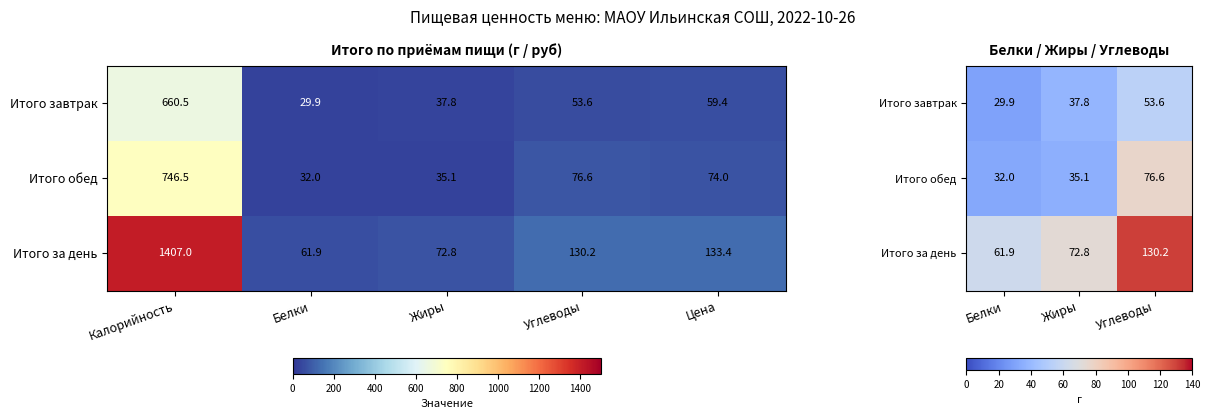

Which series changed the most between Белки and Жиры?

Итого за день